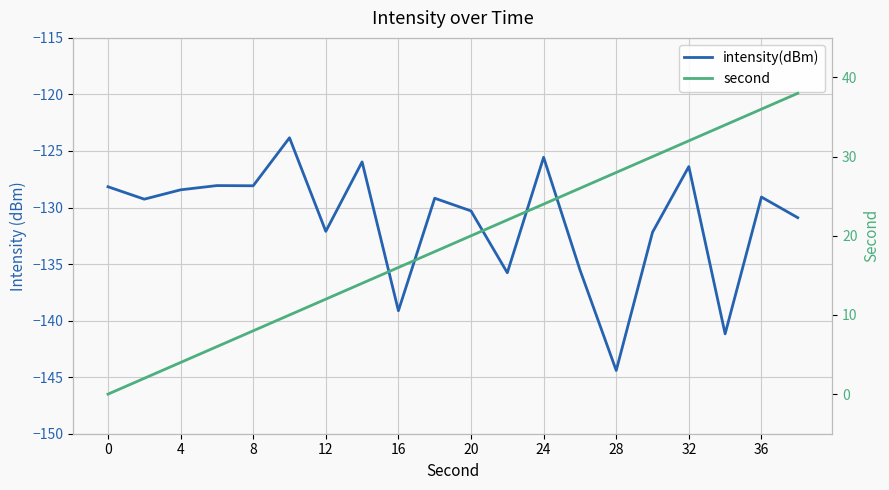

What is the average value of the second series?

19.0